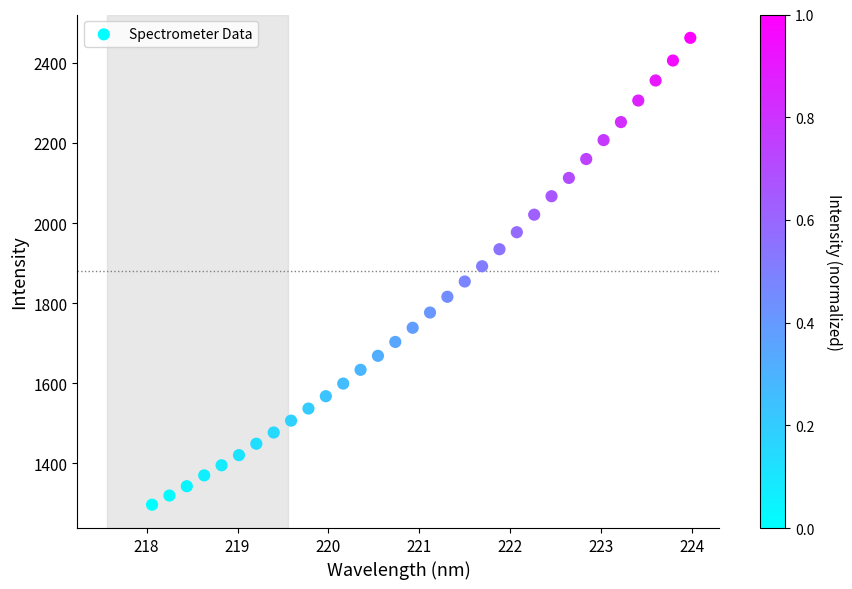

What is the range of Y values (max minus min)?

1166.2